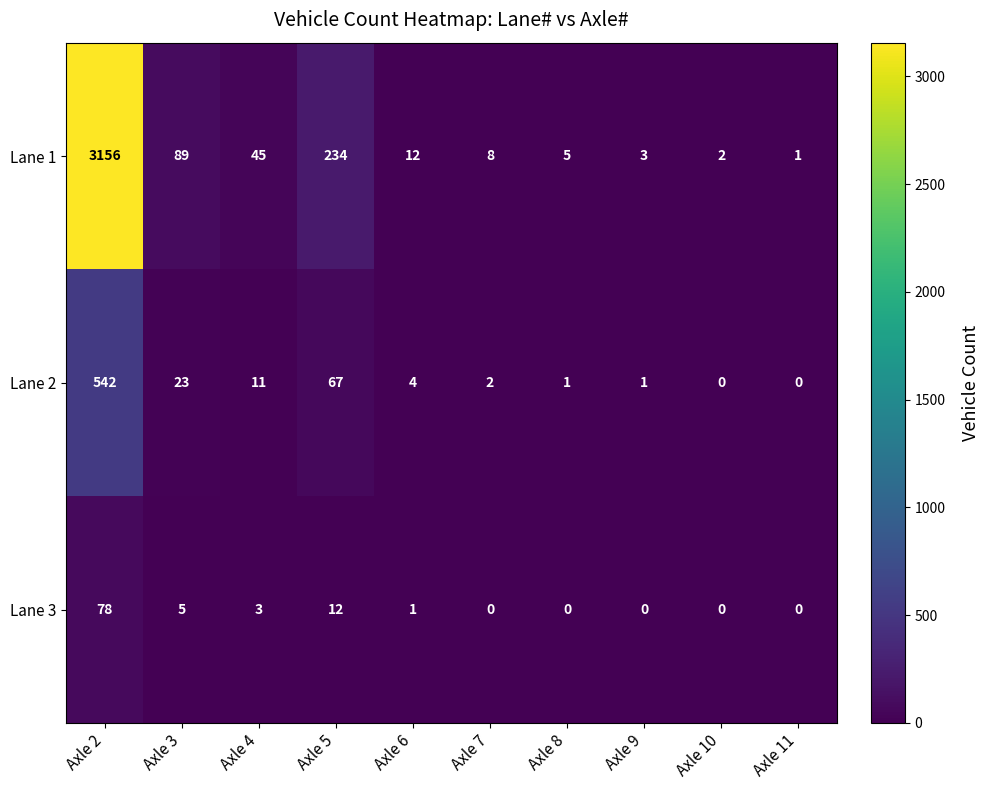

Reading left to right, list all the values displayed in this chart.

Lane 1: 3156	89	45	234	12	8	5	3	2	1
Lane 2: 542	23	11	67	4	2	1	1	0	0
Lane 3: 78	5	3	12	1	0	0	0	0	0